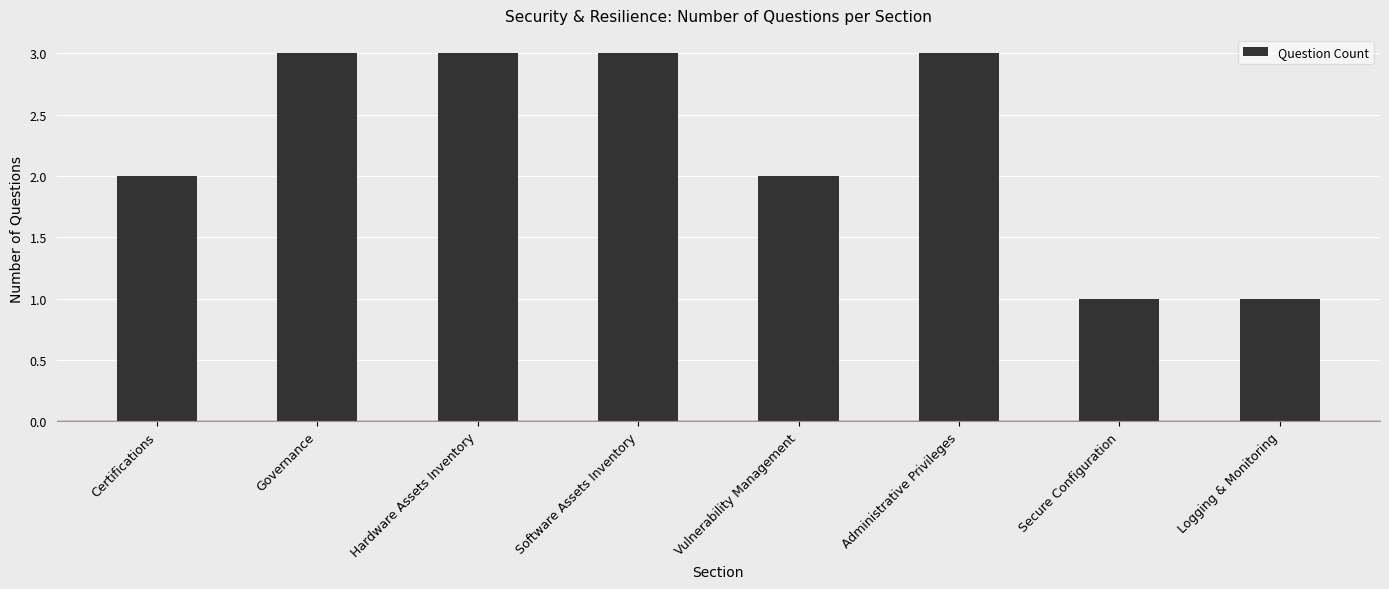

What is the sum of the values at Secure Configuration and Vulnerability Management?

3